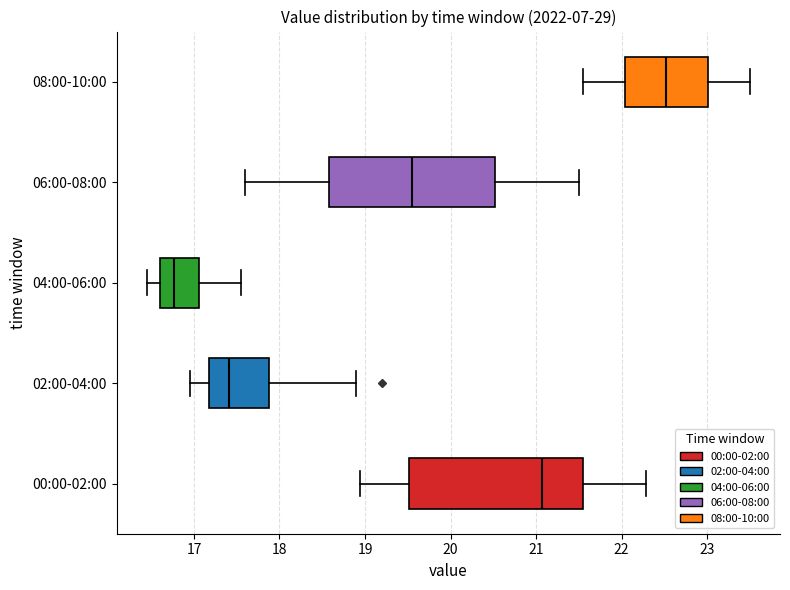

Where does the left whisker of the box for 04:00-06:00 end on the x-axis? The values are not printed on the chart, so give them approximately, as read against the axis.

16.5